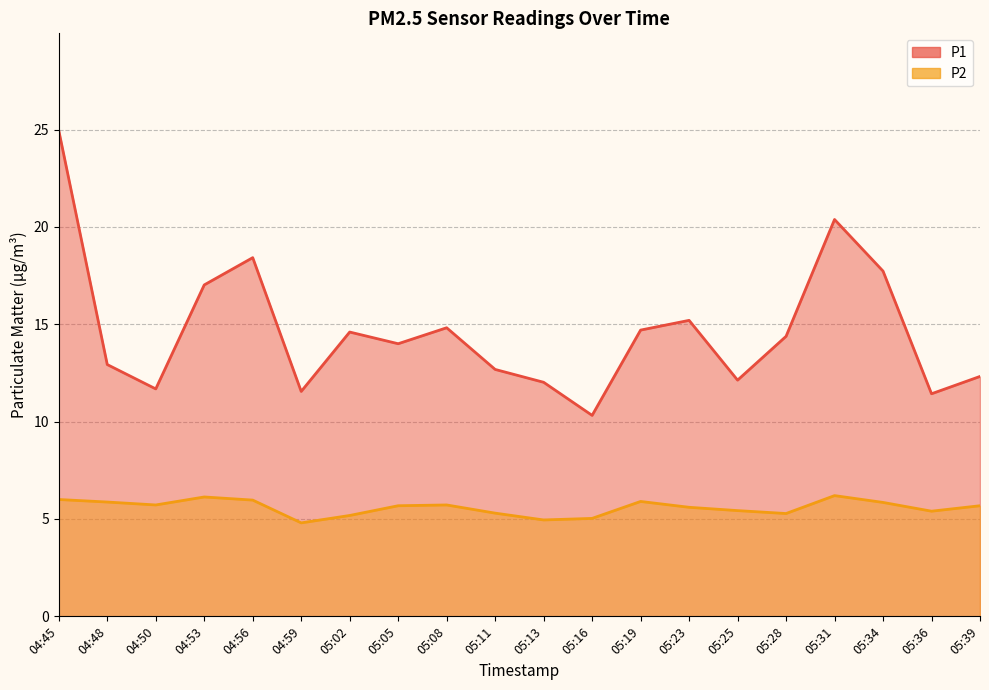

Which series has the widest spread of values?

P1